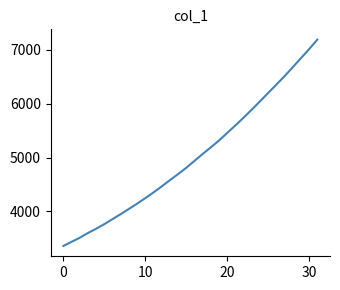

What is the sum of all values?

160499.0